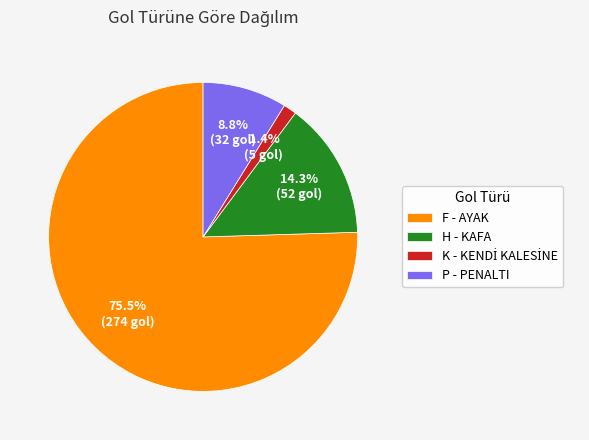

How much of the chart is everything except H - KAFA?

85.7%